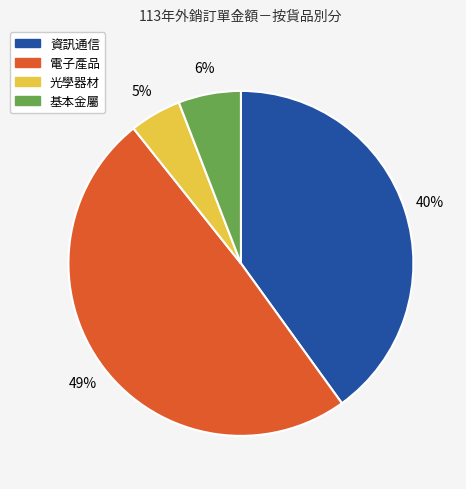

Do 基本金屬 and 電子產品 together represent more than half of the pie?

Yes